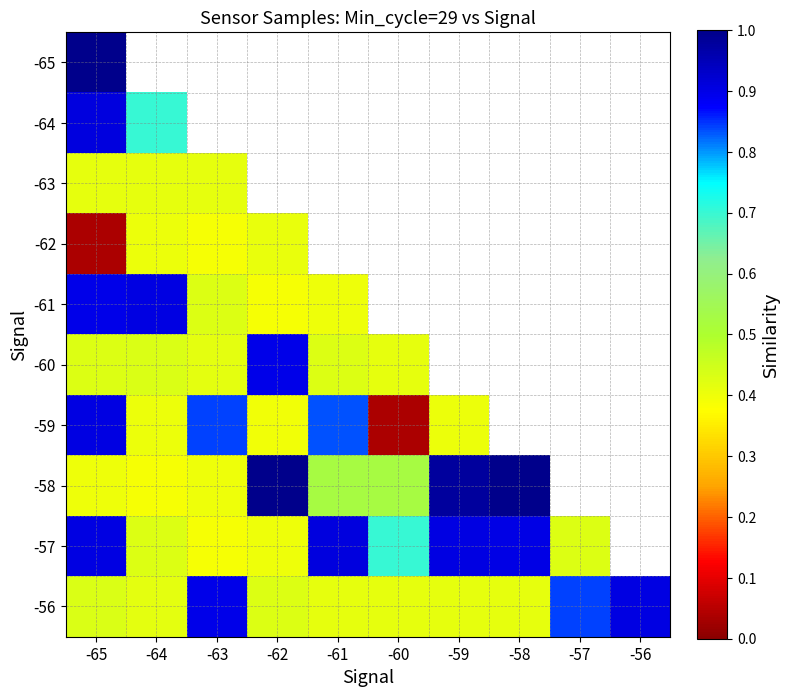

At which category is the sum across all series the highest?

-65